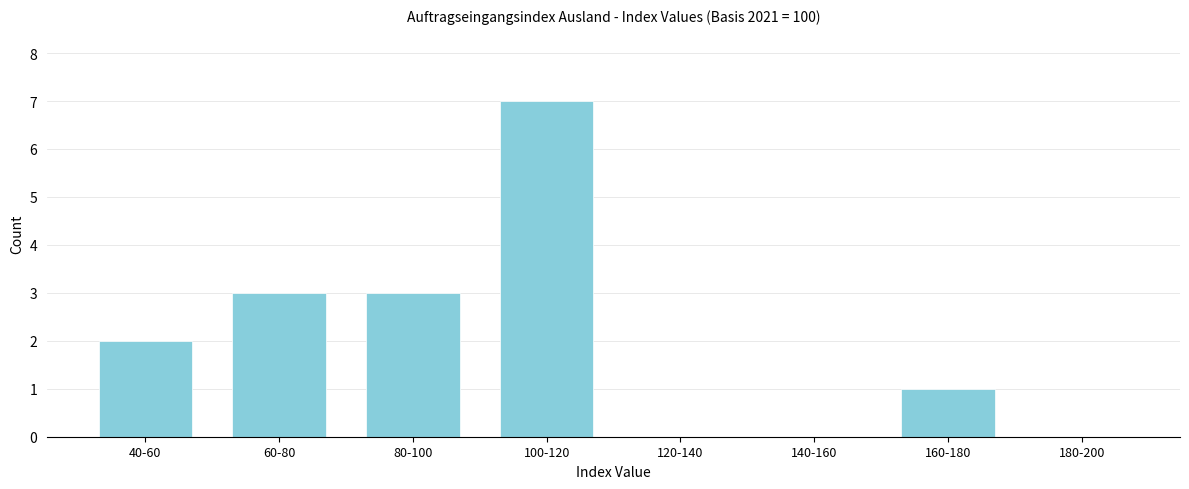

Reading left to right, transcribe all the data shown in this chart.

40-60=2	60-80=3	80-100=3	100-120=7	120-140=0	140-160=0	160-180=1	180-200=0